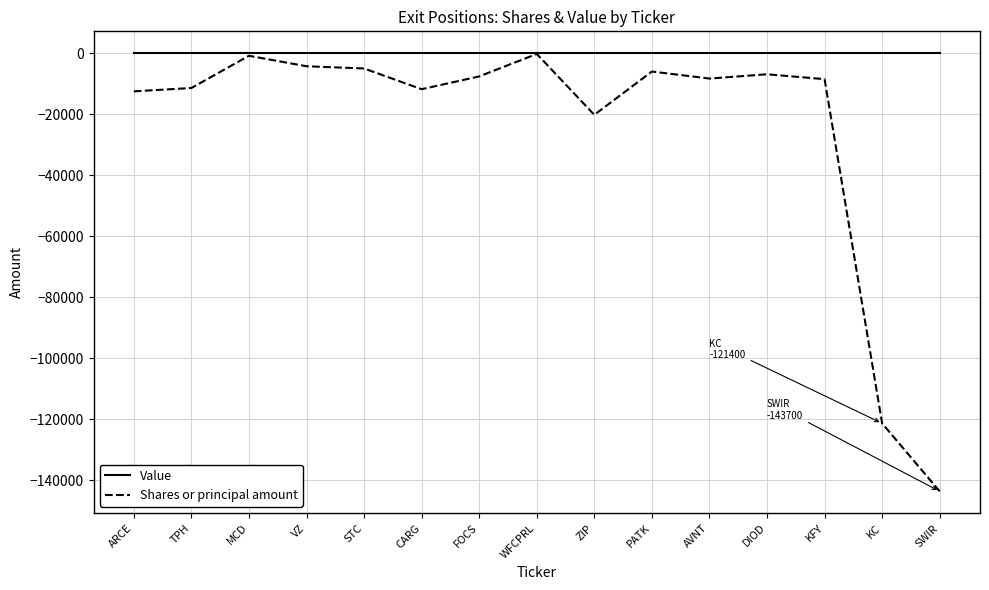

At which category does the chart reach its minimum across all series?

SWIR